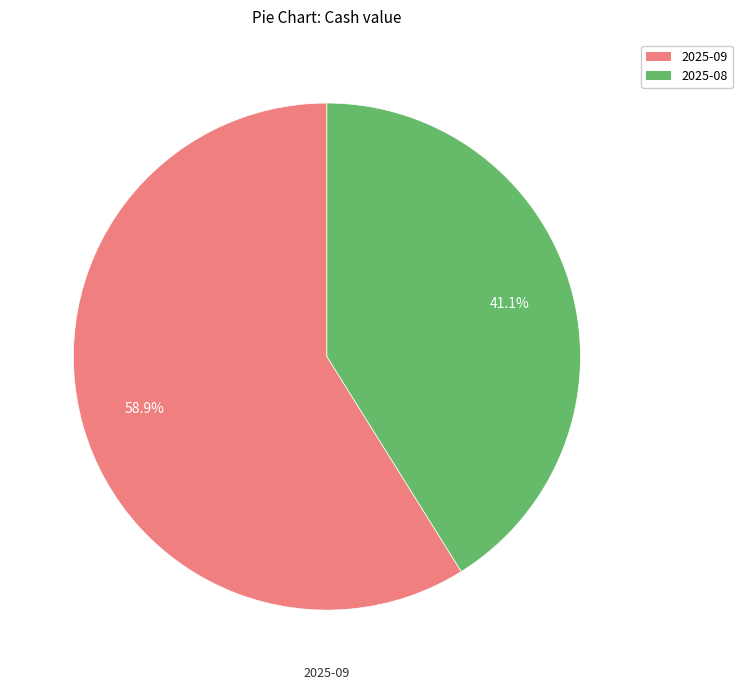

Rank the categories by value from highest to lowest.

2025-09, 2025-08